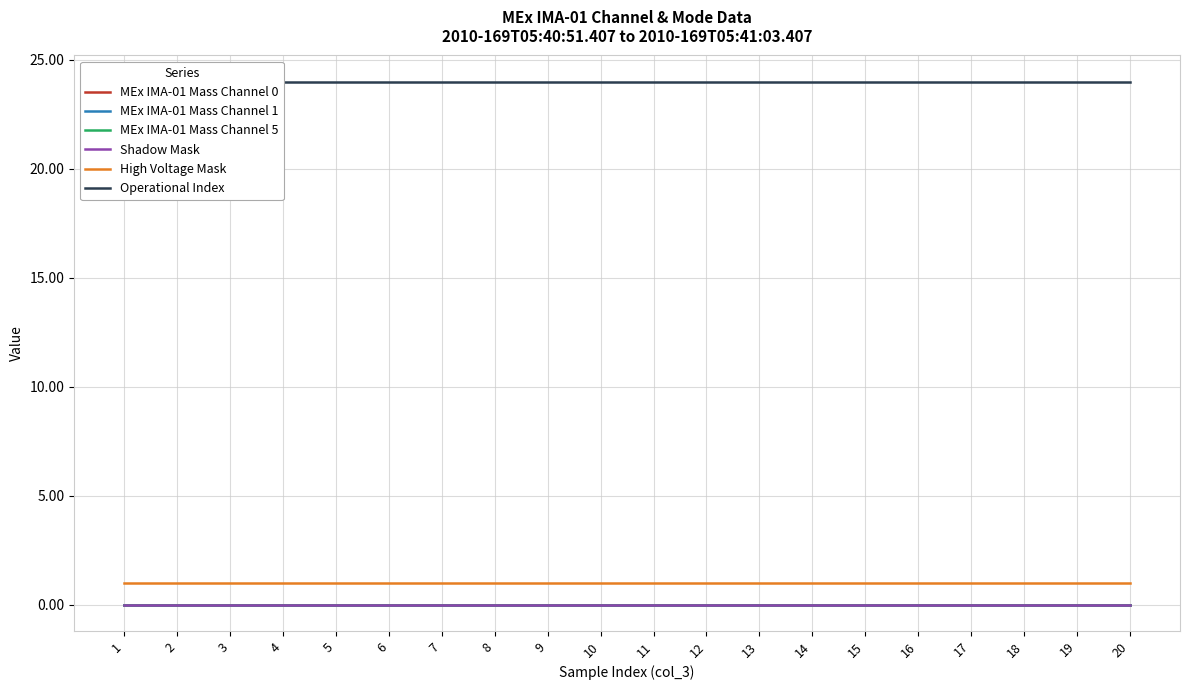

At which label does High Voltage Mask reach its minimum?

1